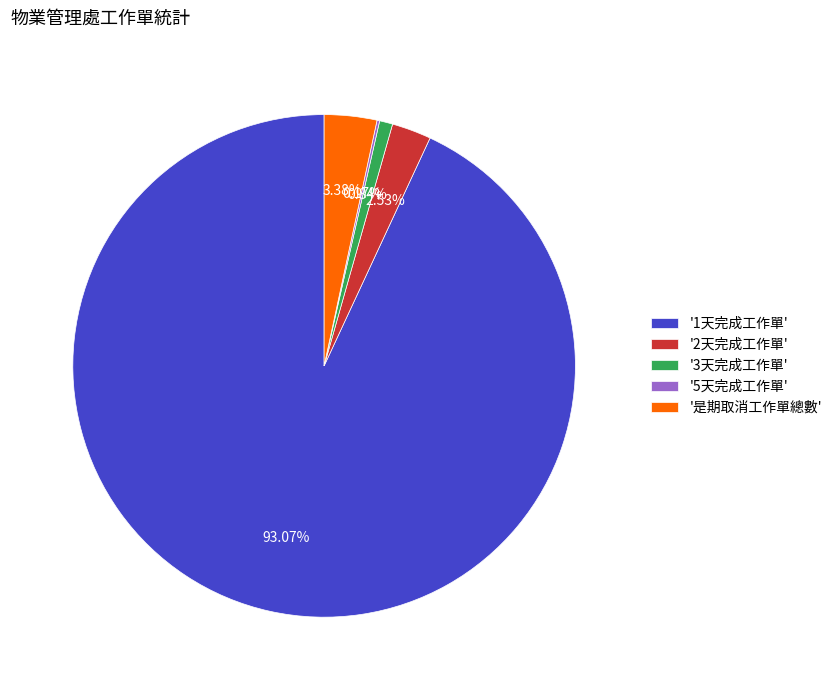

Is the sum of '2天完成工作單' and '是期取消工作單總數' greater than half?

No